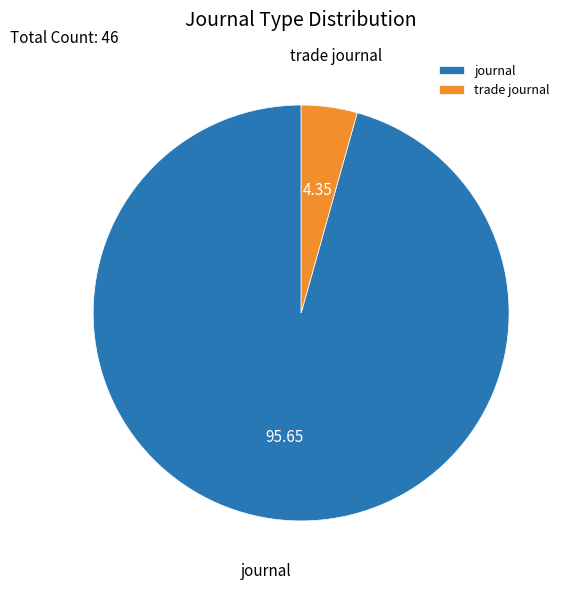

Rank the categories by value from highest to lowest.

journal, trade journal